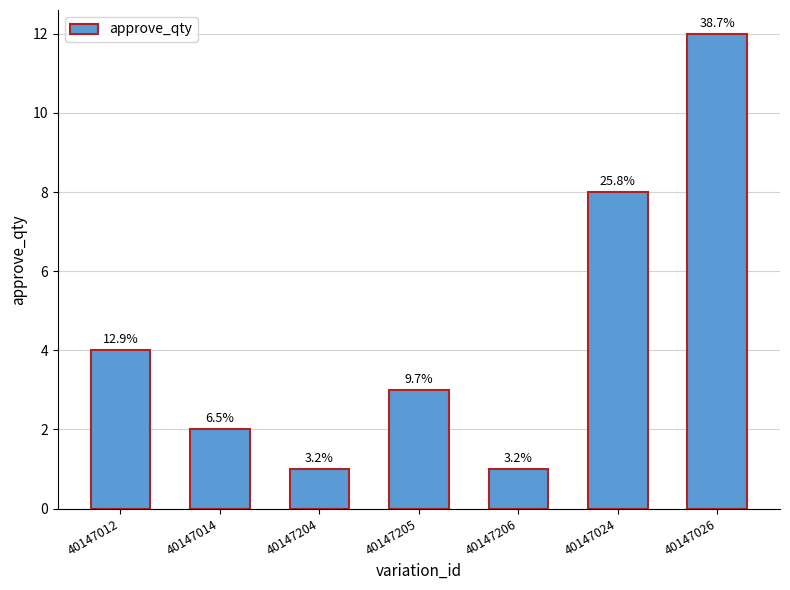

List the labels in order of value, smallest first.

40147204, 40147206, 40147014, 40147205, 40147012, 40147024, 40147026